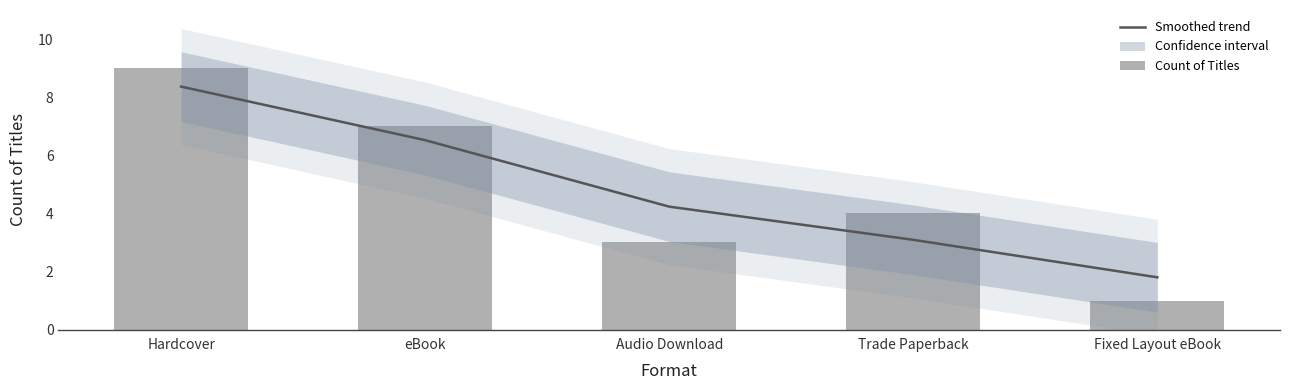

How many groups of bars are there?

5